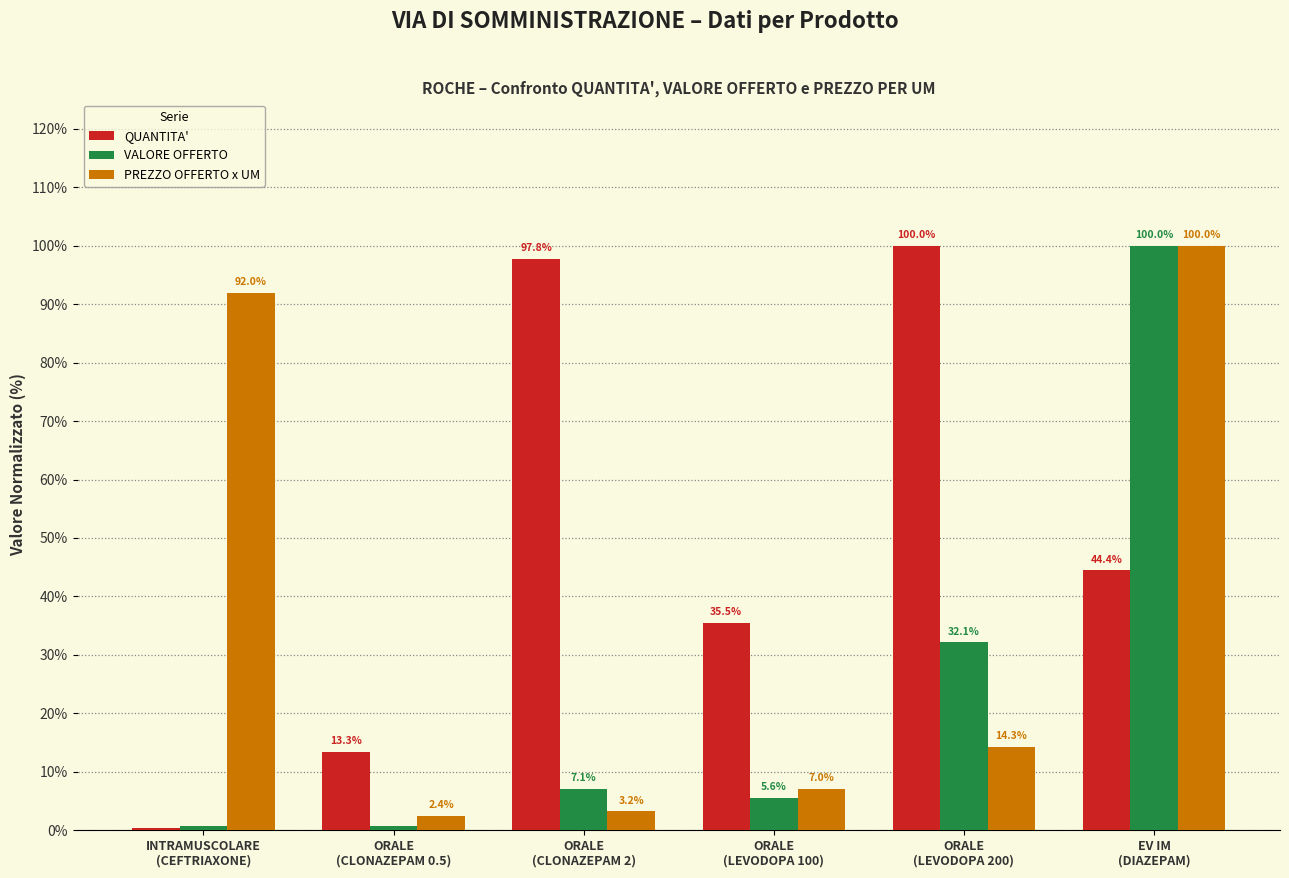

What is the highest value of the QUANTITA' series?

100.0